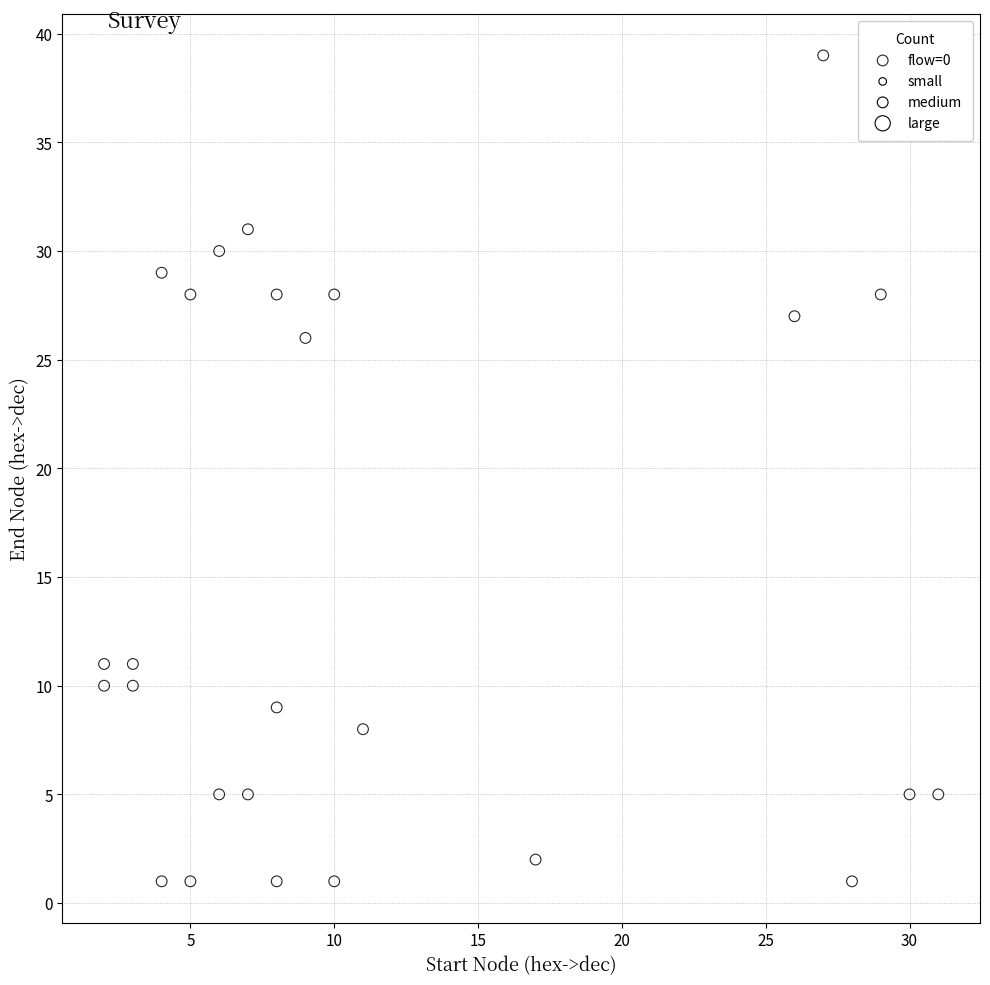

What is the range of Y values (max minus min)?

38